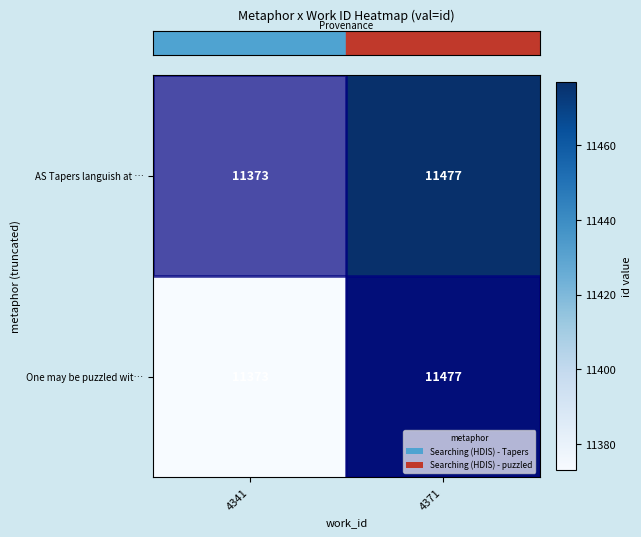

At how many categories does at least one series exceed 11400?

1